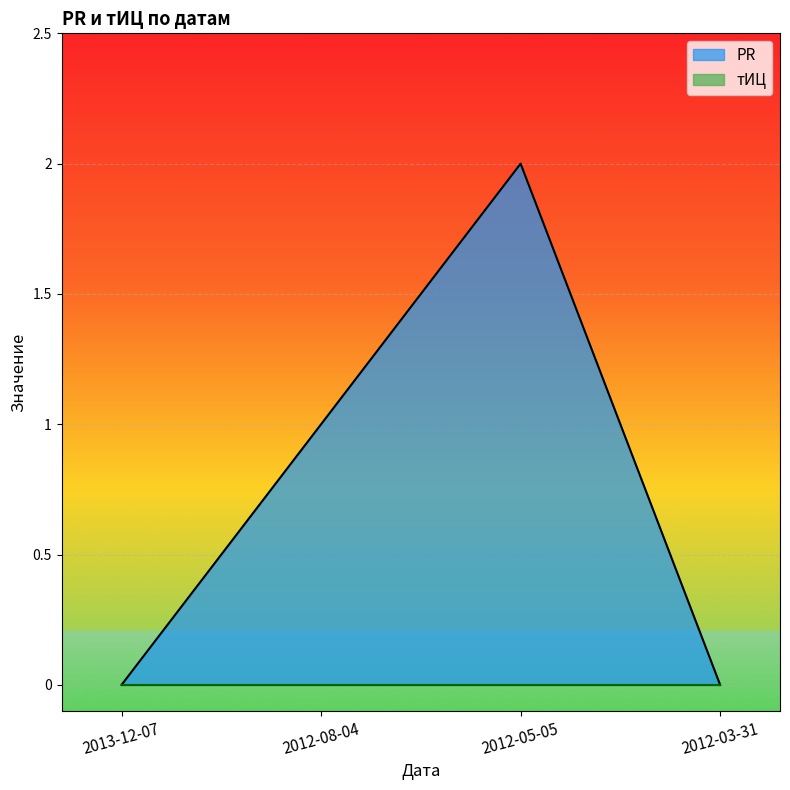

Where is the data nearest to the value 1?

2012-08-04